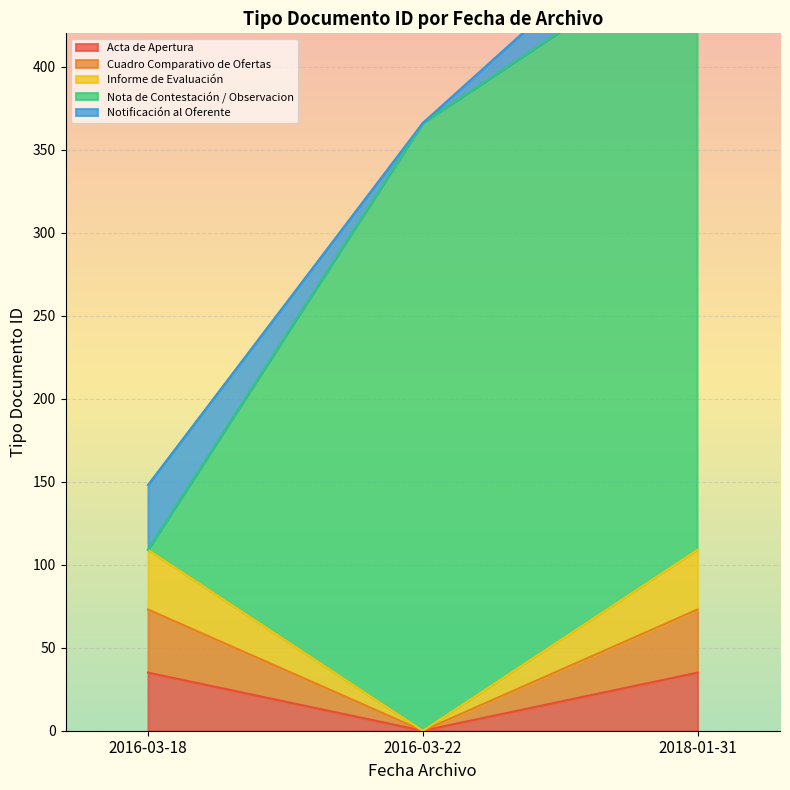

Is it true that the value at 2016-03-18 is 56?

False